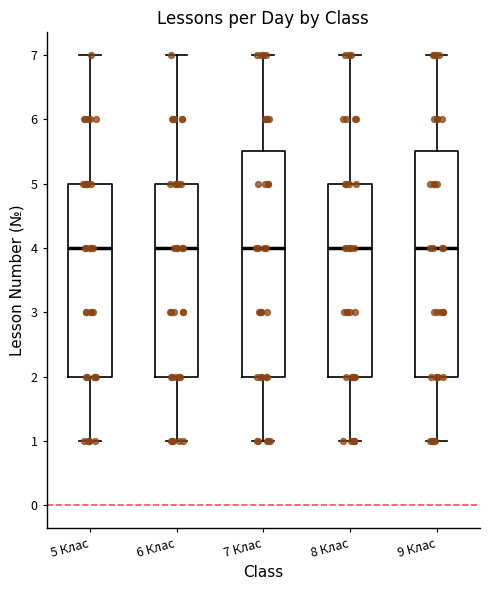

Where does the median line of the box for 6 Клас sit on the y-axis? The values are not printed on the chart, so give them approximately, as read against the axis.

4.0